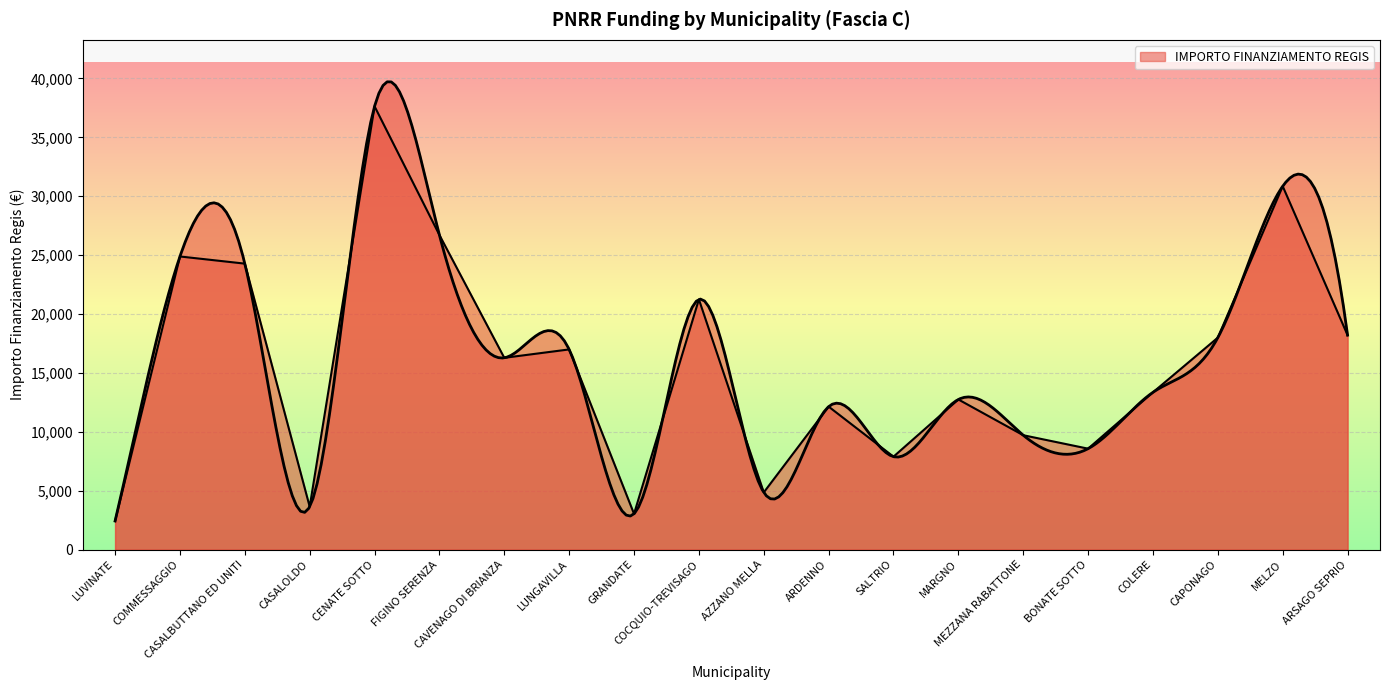

How many data points are above 16283?

9